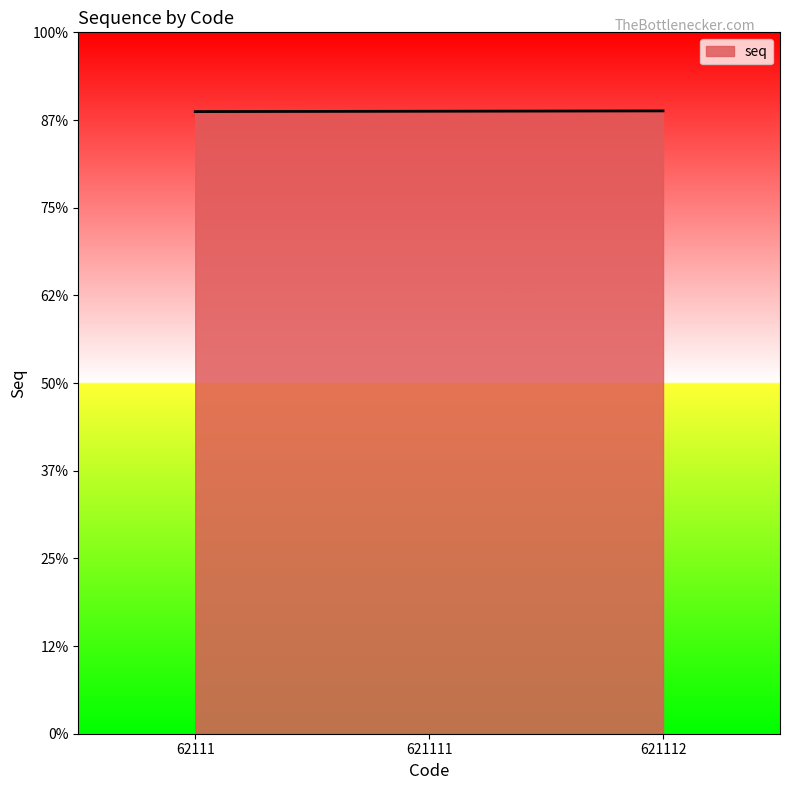

The value at 62111 is 1774. True or false?

True